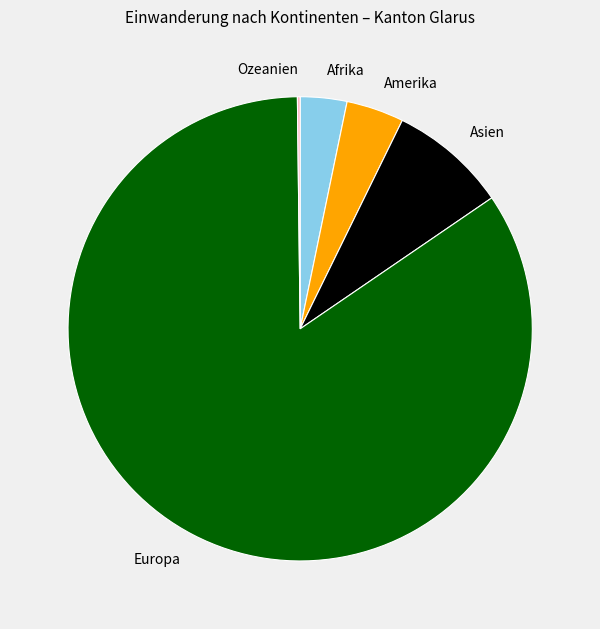

Is there a majority slice in this chart?

Yes